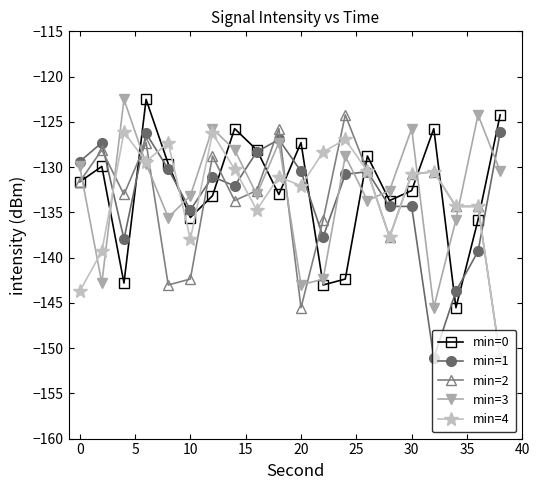

What is the value of the min=1 point at the 19th from the left?

-139.3